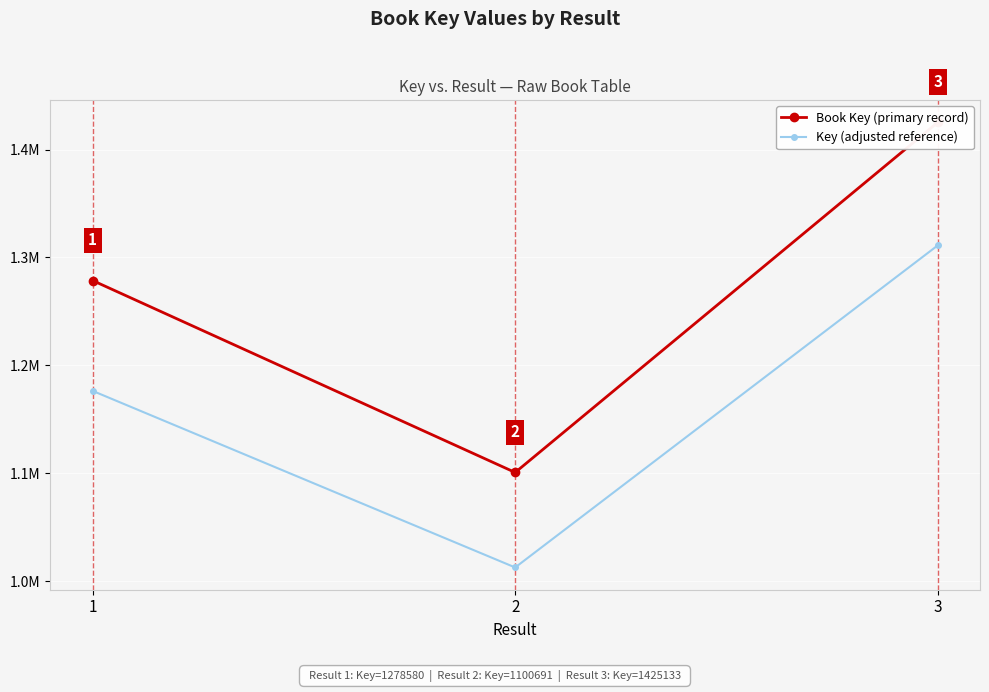

Count the number of data series in this chart.

2